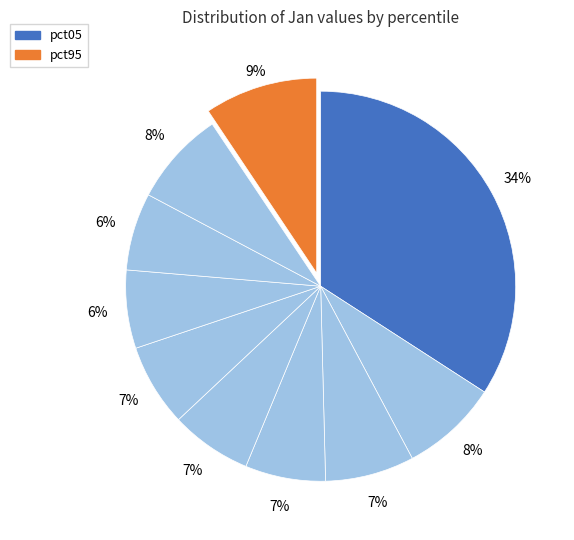

What is the largest slice in the pie chart?

pct05